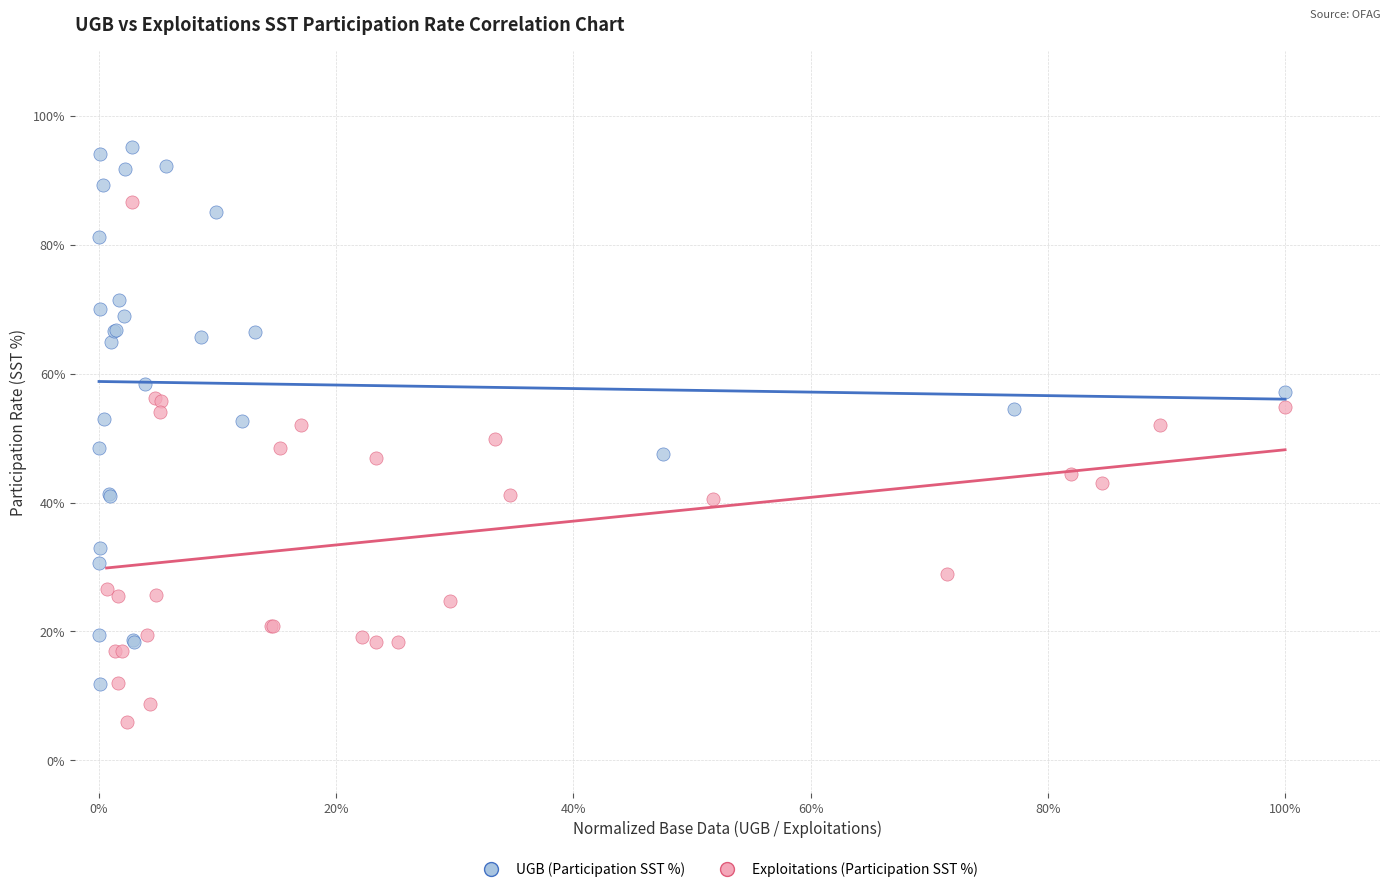

What are all the series names shown in the legend?

UGB (Participation SST %), Exploitations (Participation SST %)